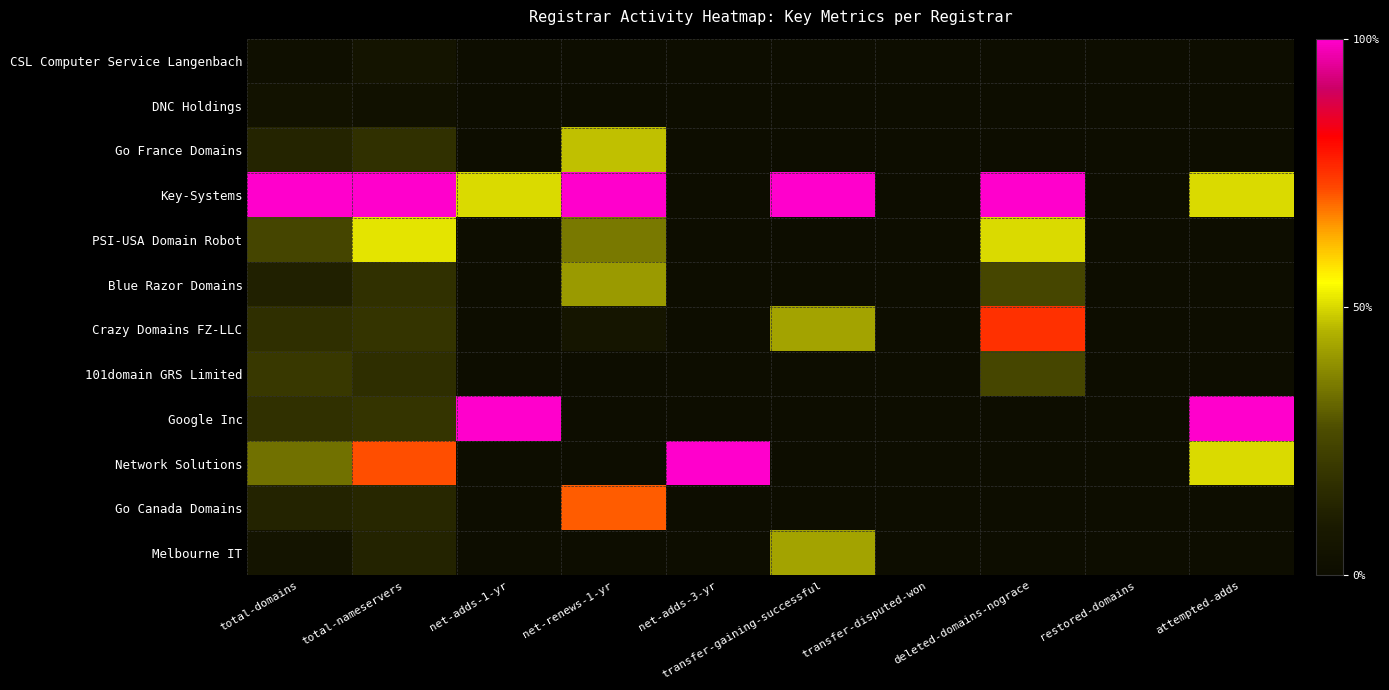

At how many categories does at least one series exceed 0?

8